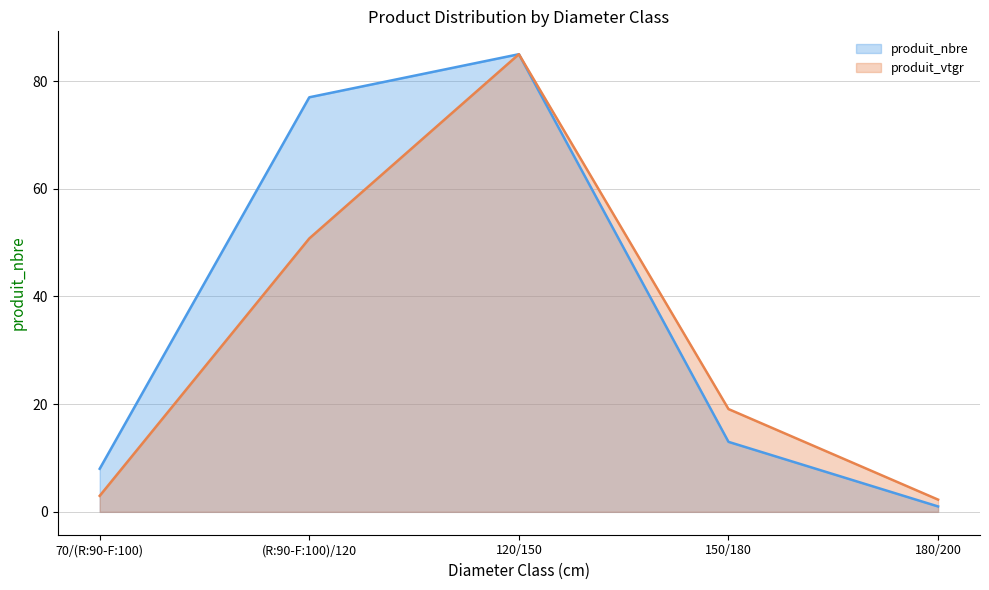

What is the label of the 1st point from the left?

70/(R:90-F:100)